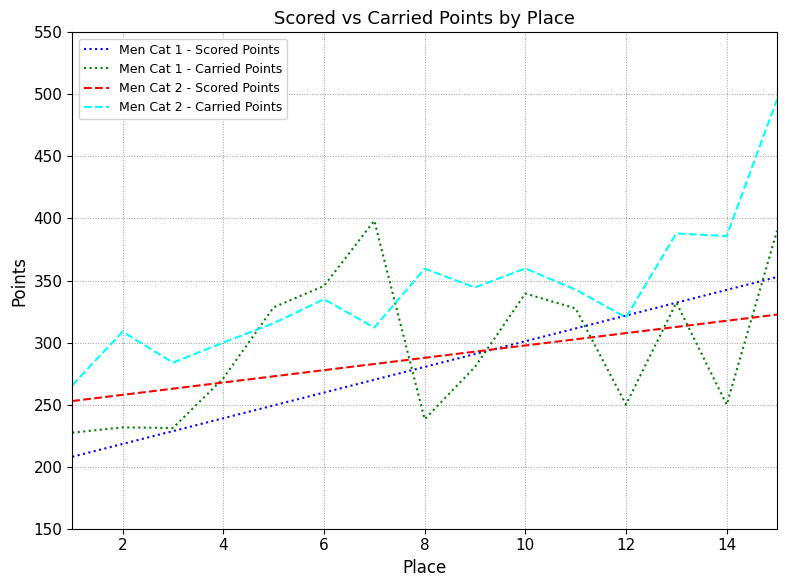

Does the chart have visible grid lines?

Yes